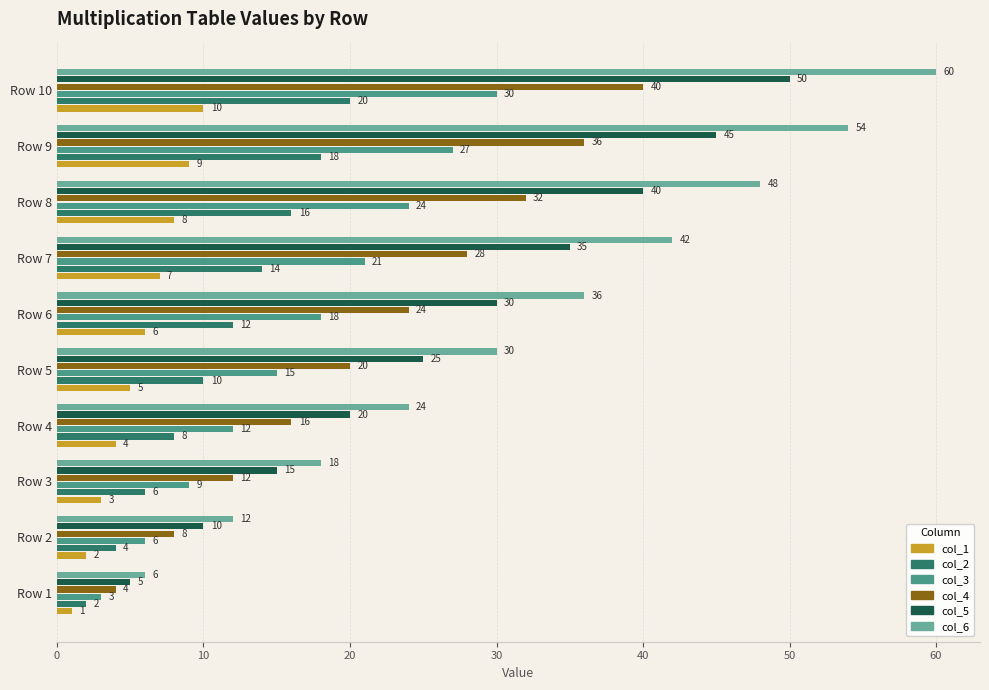

Which series has the widest spread of values?

col_6